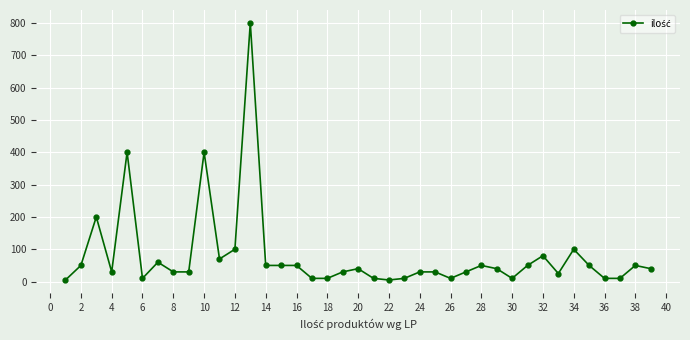

What is the difference between the maximum and minimum values?

795